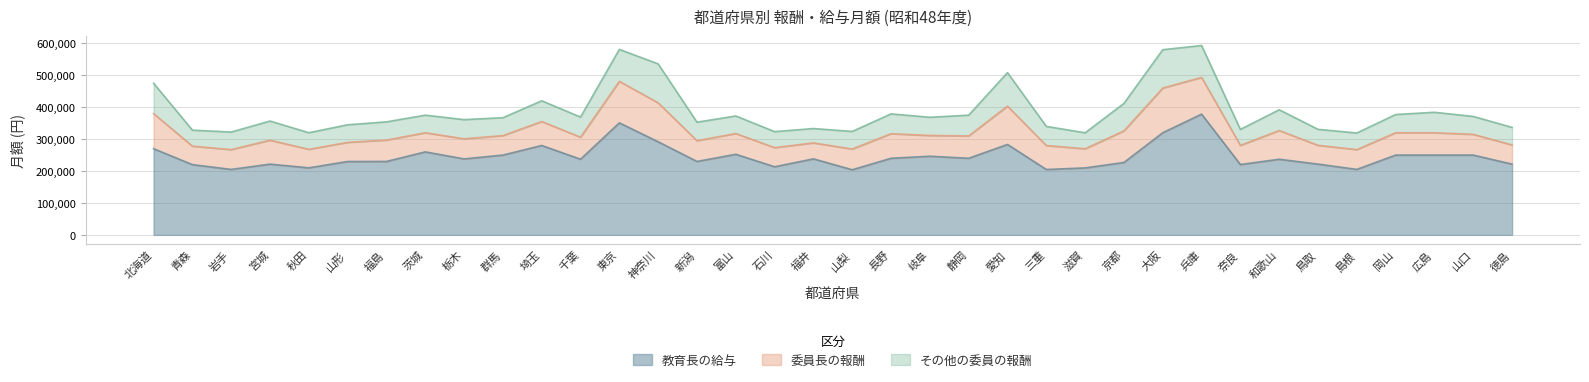

Is the value of その他の委員の報酬 at 北海道 greater than the value of 委員長の報酬 at 鳥取?

Yes